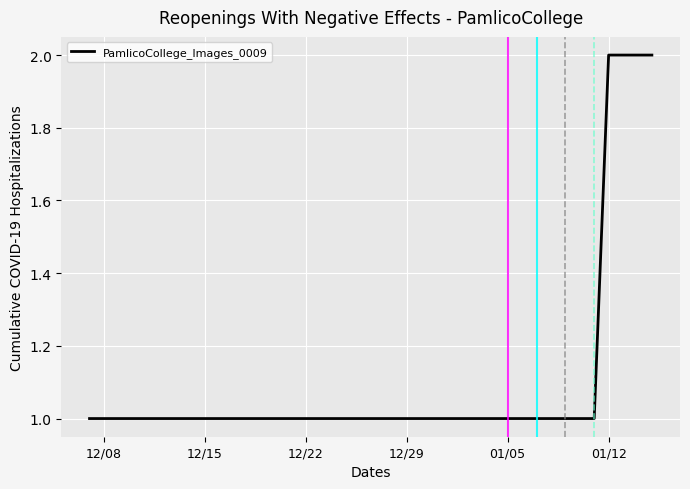

How many lines are shown in the chart?

1